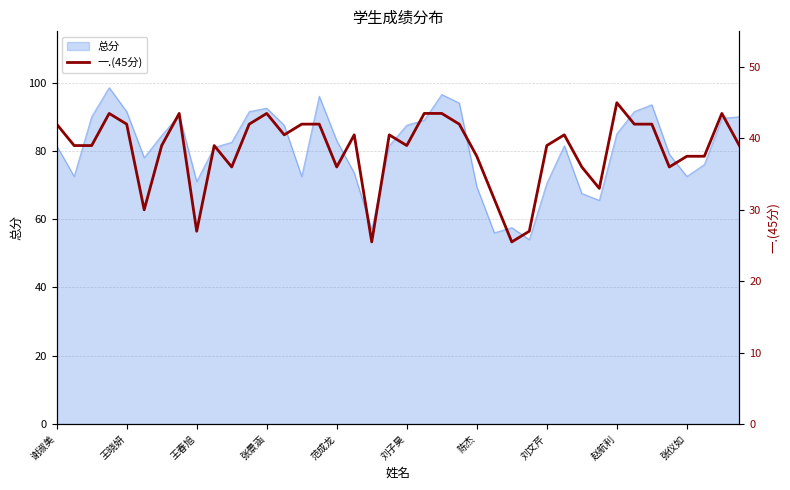

True or false: 总分 has a value of 69.5 at 陈杰.

True